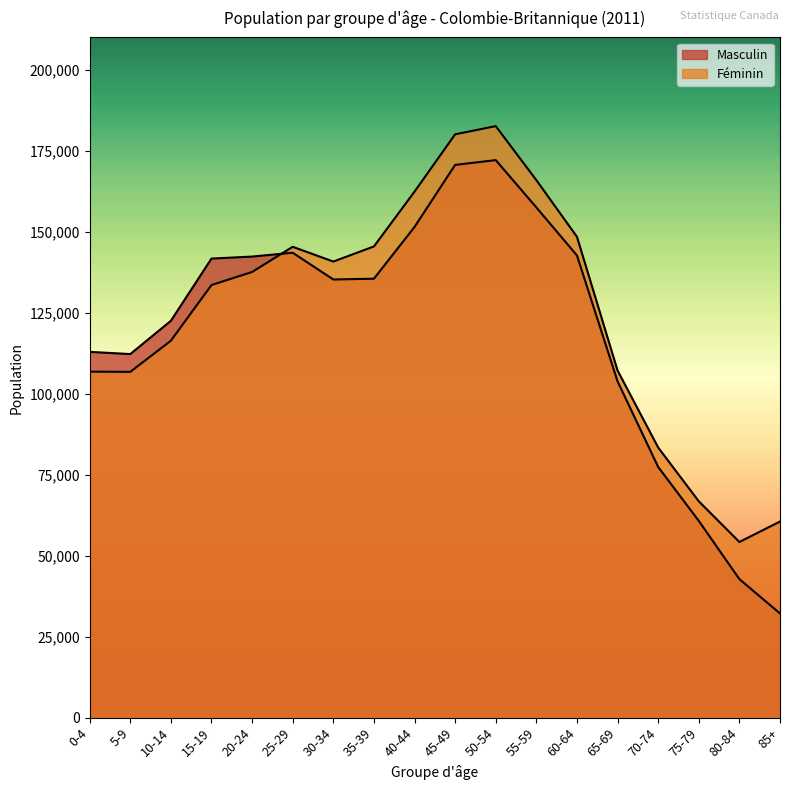

True or false: Féminin and Masculin intersect in this chart.

True